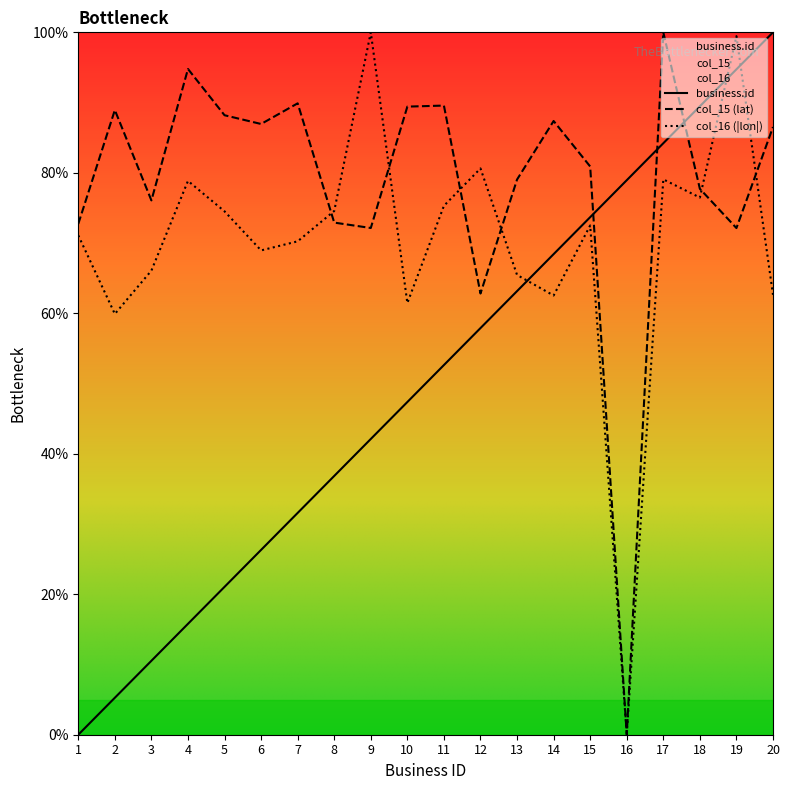

The value of business.id at 16 is 78.9. True or false?

True